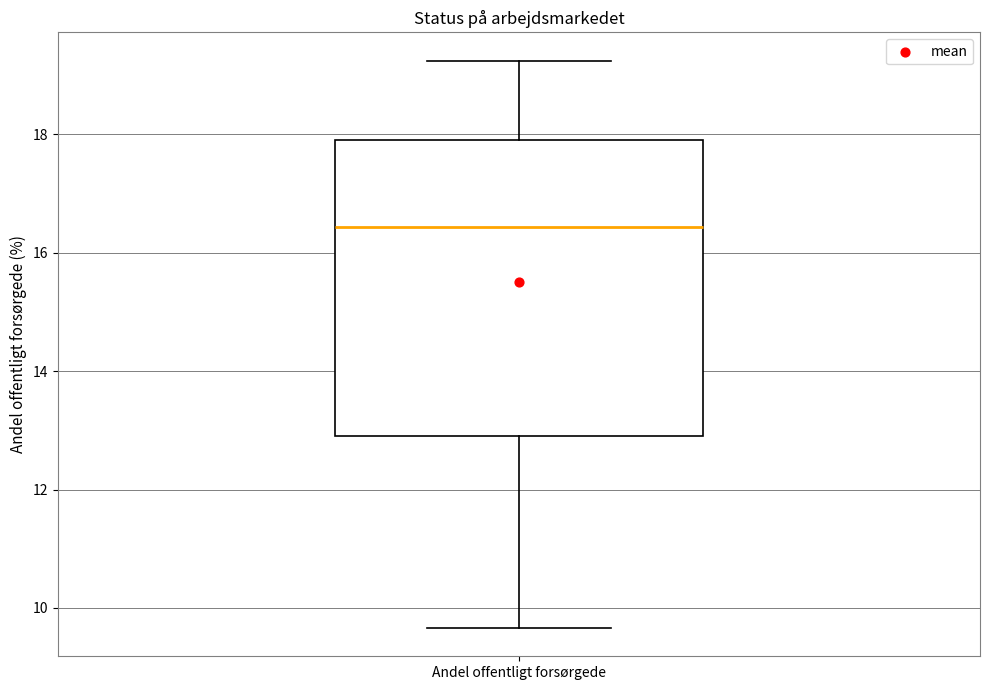

Where does the lower whisker of the box for Andel offentligt forsørgede end on the y-axis? The values are not printed on the chart, so give them approximately, as read against the axis.

9.6